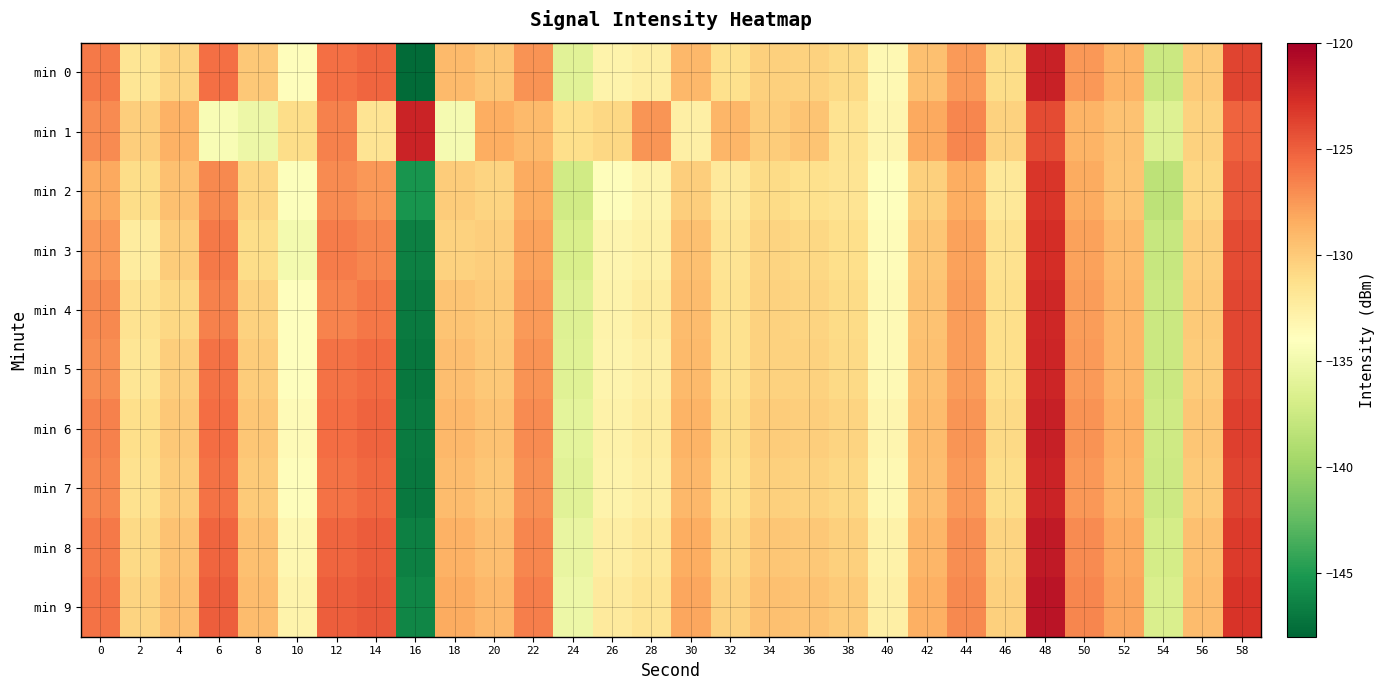

Rank the series at 44 from highest to lowest value.

min 1, min 9, min 8, min 6, min 7, min 0, min 4, min 5, min 3, min 2